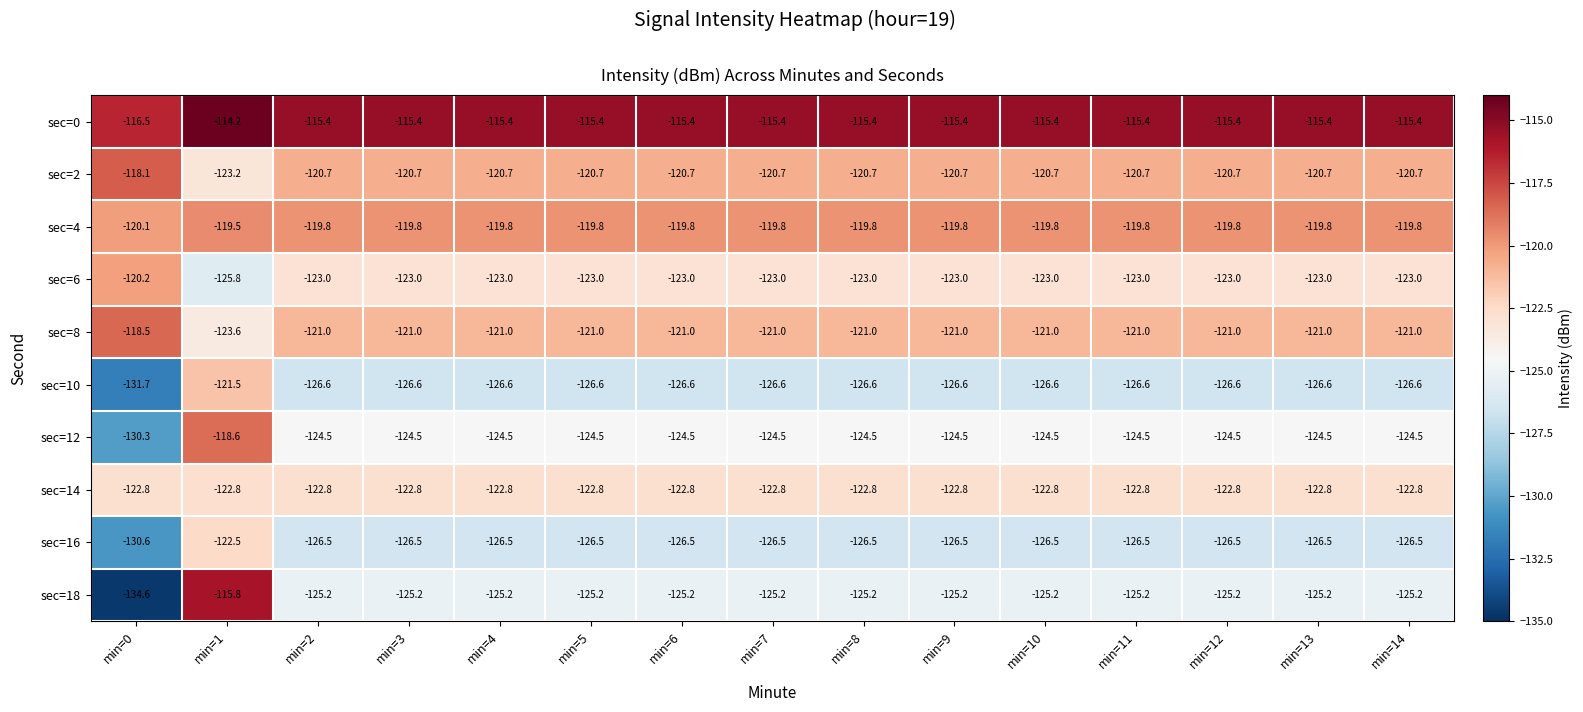

What is the spread (max minus min) of values at min=8?

11.2